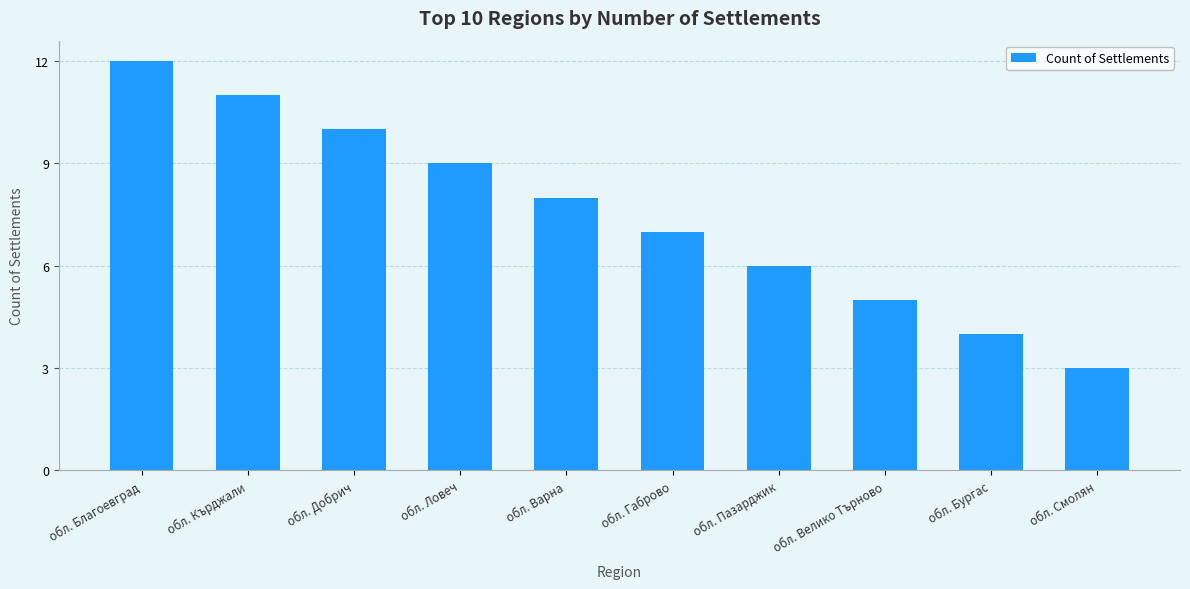

How many data points are less than 8?

5